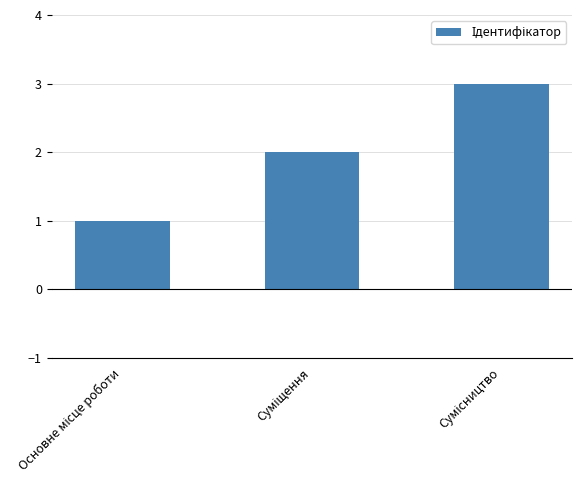

Count the number of categories in the chart.

3